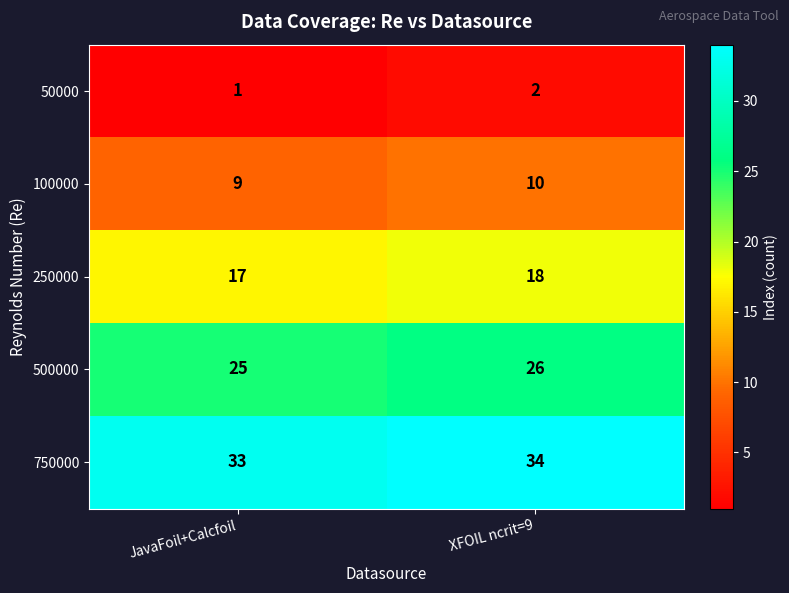

The 250000 series shows 9 at XFOIL ncrit=9. True or false?

False